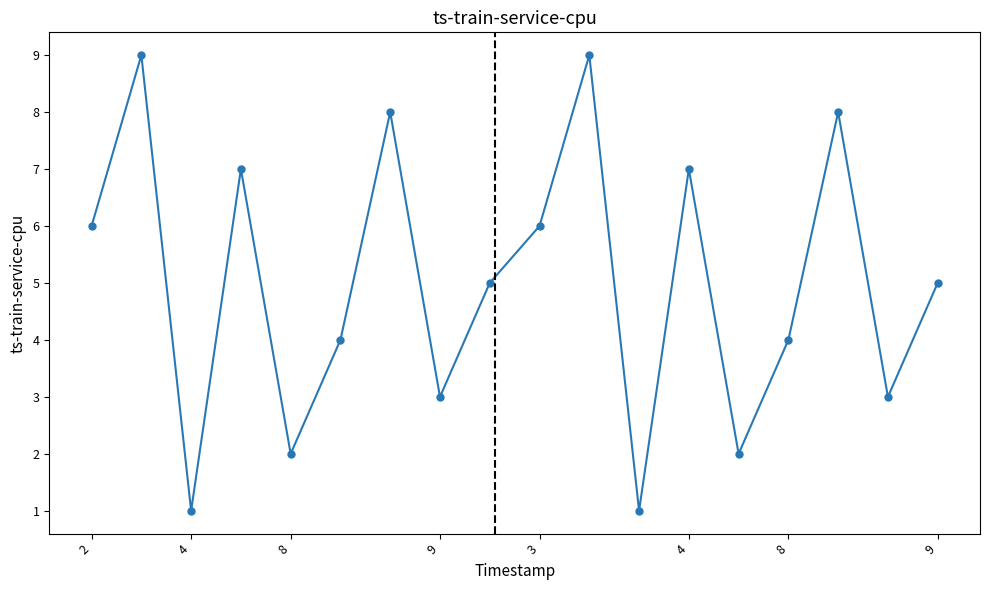

What is the value of the 14th point from the left?

2